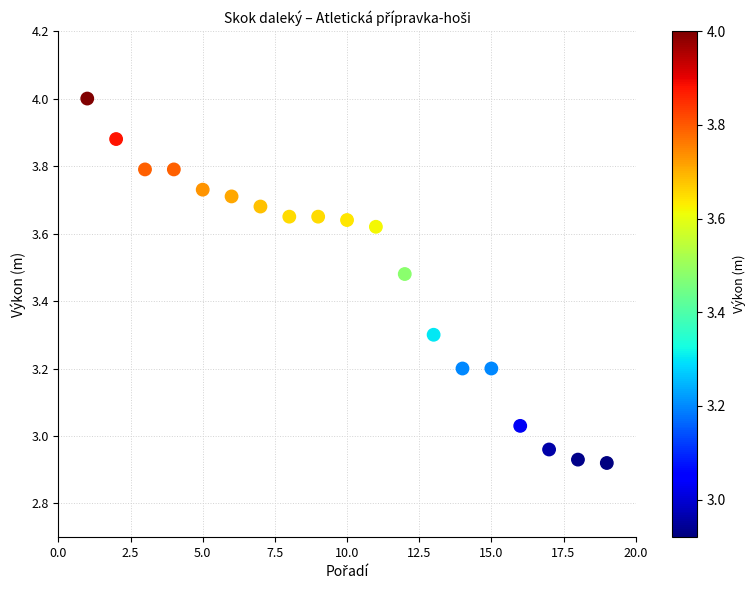

What is the range of Y values (max minus min)?

1.1